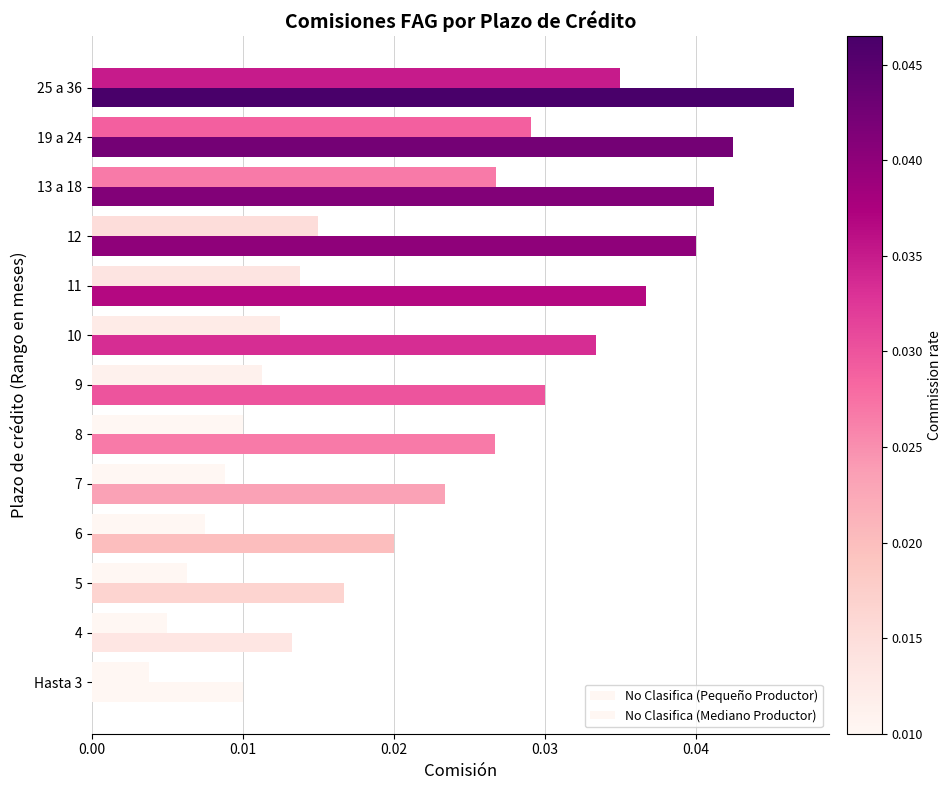

How many data points does each series have?

13